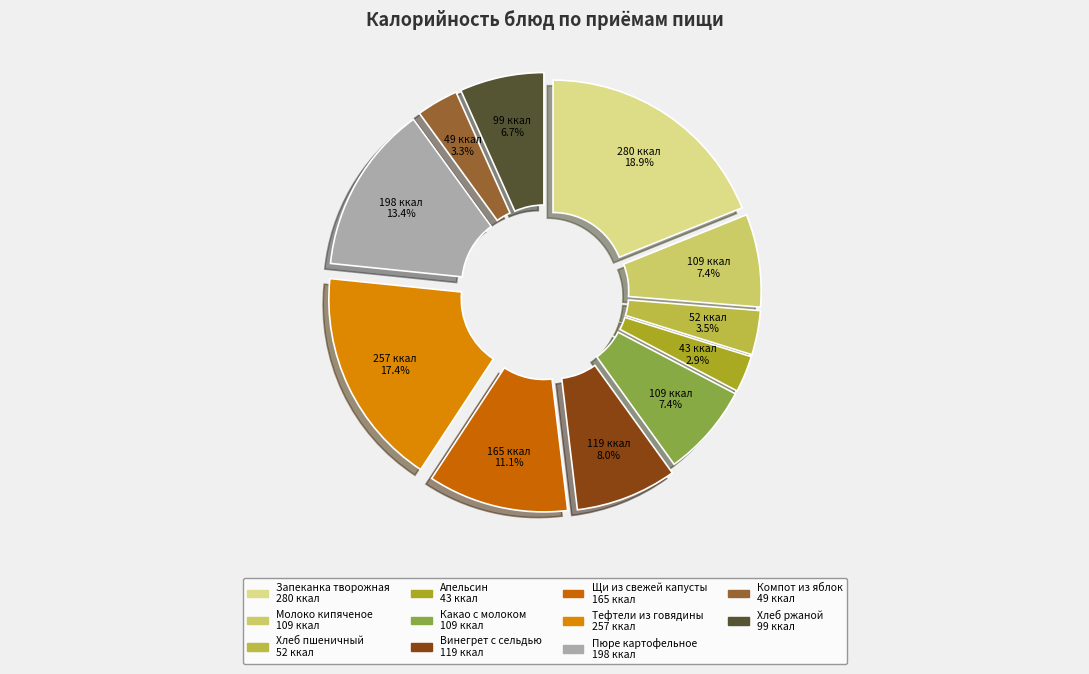

Rank the categories by value from highest to lowest.

Запеканка творожно-яблочная, Тефтели из говядины, Пюре картофельное, Щи из свежей капусты, Винегрет овощной с сельдью, Молоко кипяченое, Какао с молоком, Хлеб ржаной, Хлеб пшеничный, Компот из свежих плодов, Апельсин